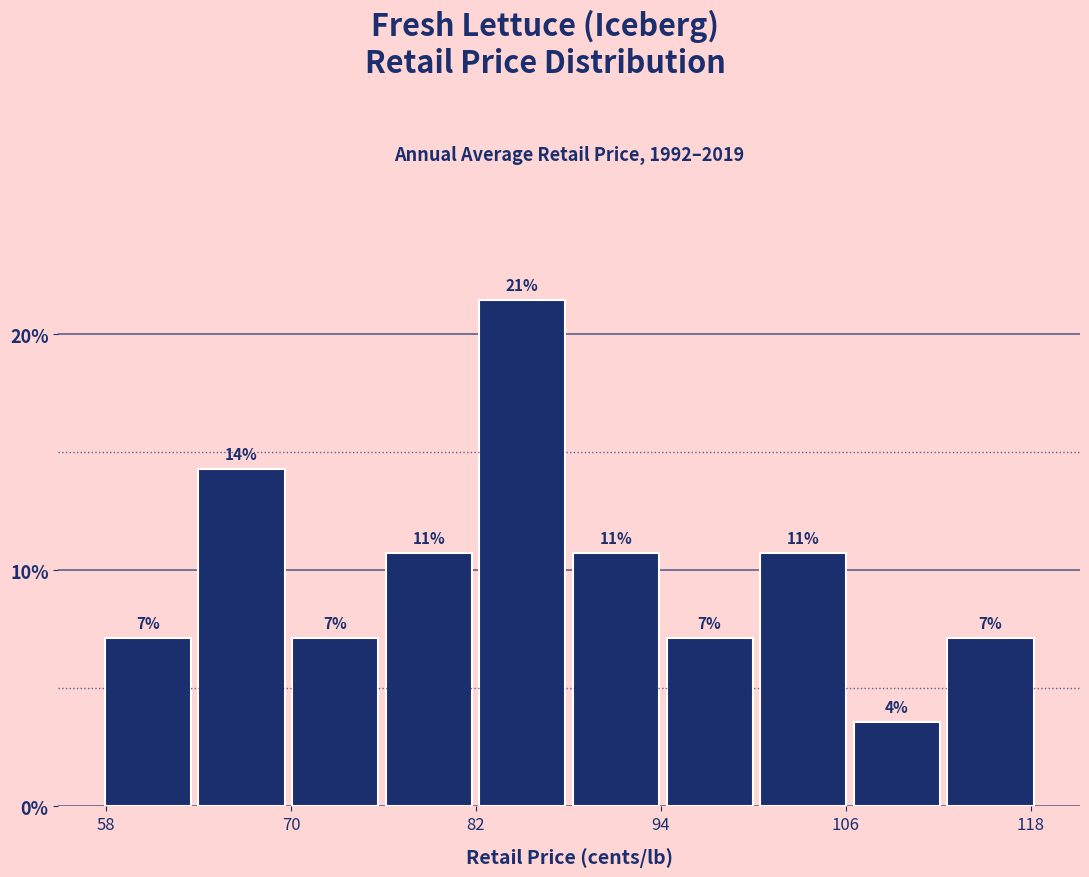

Read against the x-axis, roughly where is the centre of the tallest bar?

86